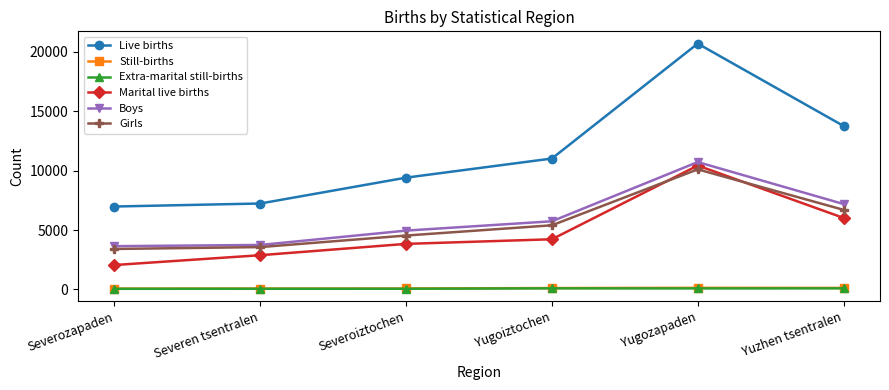

At which category does Boys reach its first local peak?

Yugozapaden